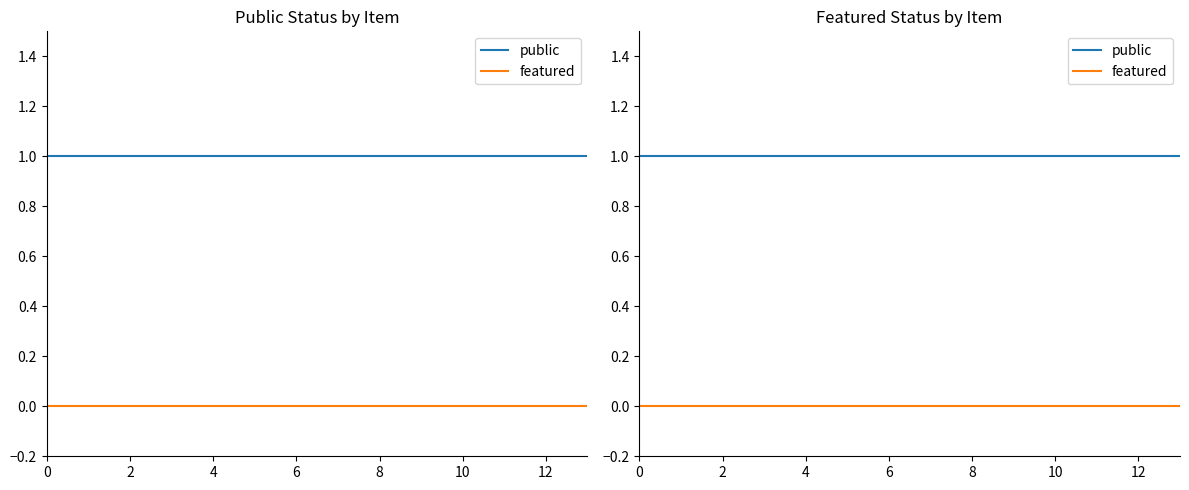

List the series in order of their overall mean, highest first.

public, featured